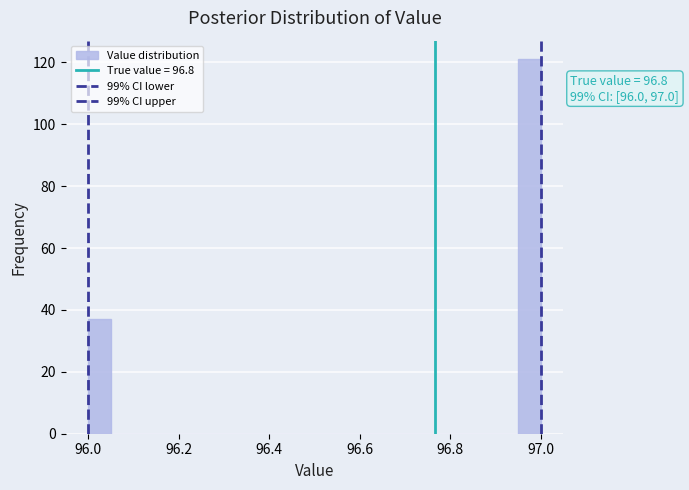

Around what value on the x-axis is the tallest bar? Give the approximate position of its centre, as read against the axis.

96.98